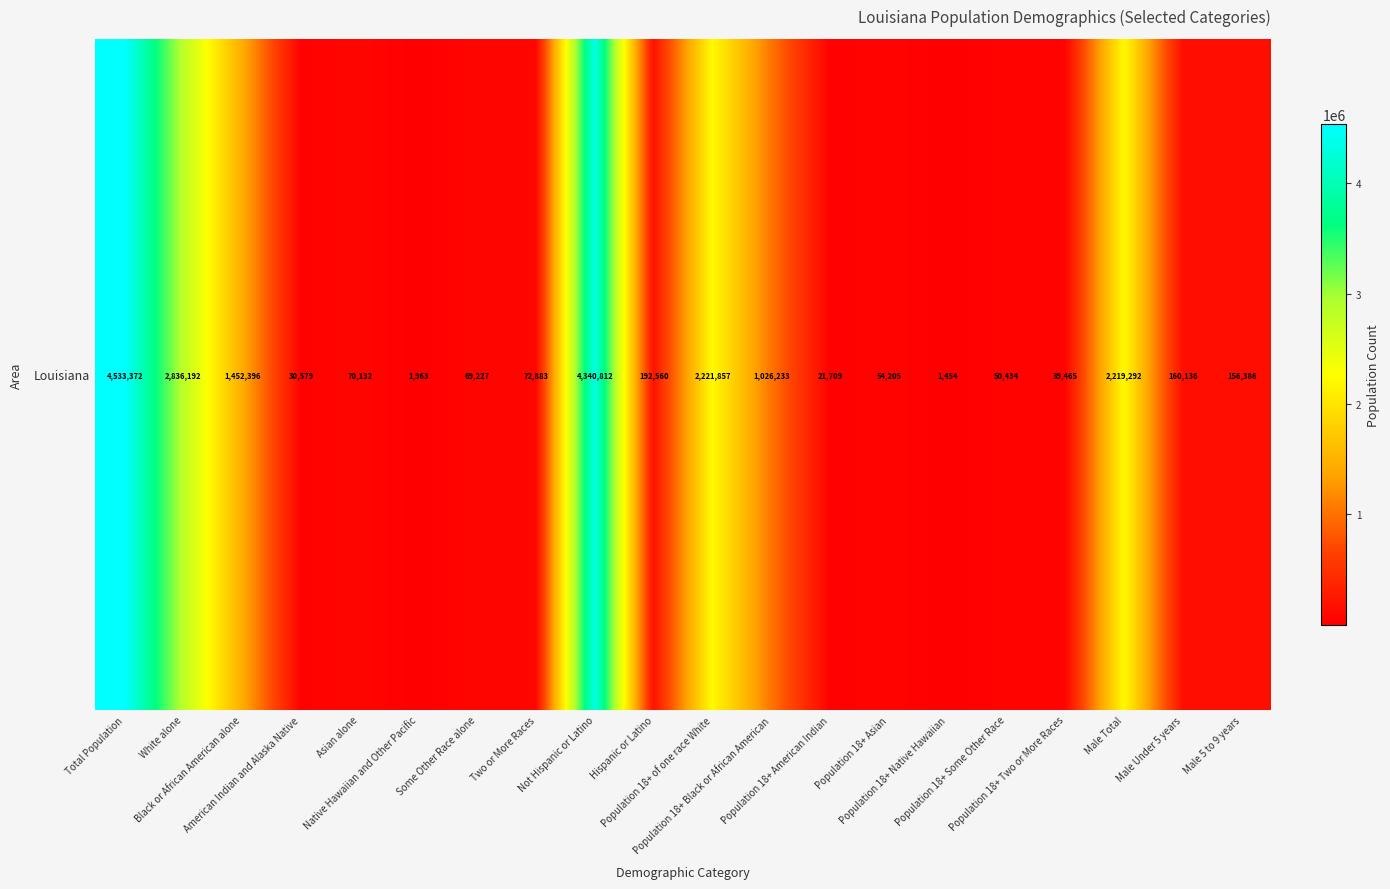

Reading right to left, extract all data points from this chart.

Male 5 to 9 years=156386	Male Under 5 years=160136	Male Total=2219292	Population 18+ Two or More Races=39465	Population 18+ Some Other Race=50434	Population 18+ Native Hawaiian=1454	Population 18+ Asian=54205	Population 18+ American Indian=21709	Population 18+ Black or African American=1026233	Population 18+ of one race White=2221857	Hispanic or Latino=192560	Not Hispanic or Latino=4340812	Two or More Races=72883	Some Other Race alone=69227	Native Hawaiian and Other Pacific=1963	Asian alone=70132	American Indian and Alaska Native=30579	Black or African American alone=1452396	White alone=2836192	Total Population=4533372